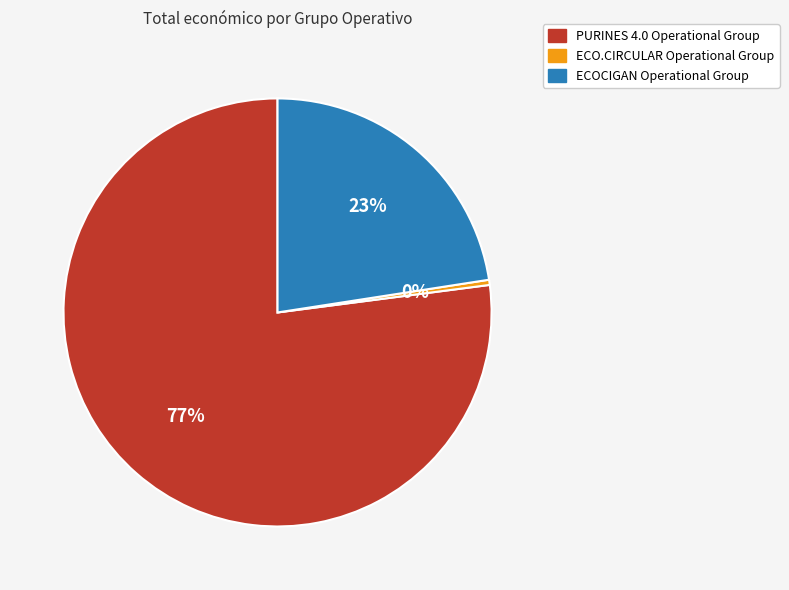

Which slice is the smallest?

ECO.CIRCULAR Operational Group